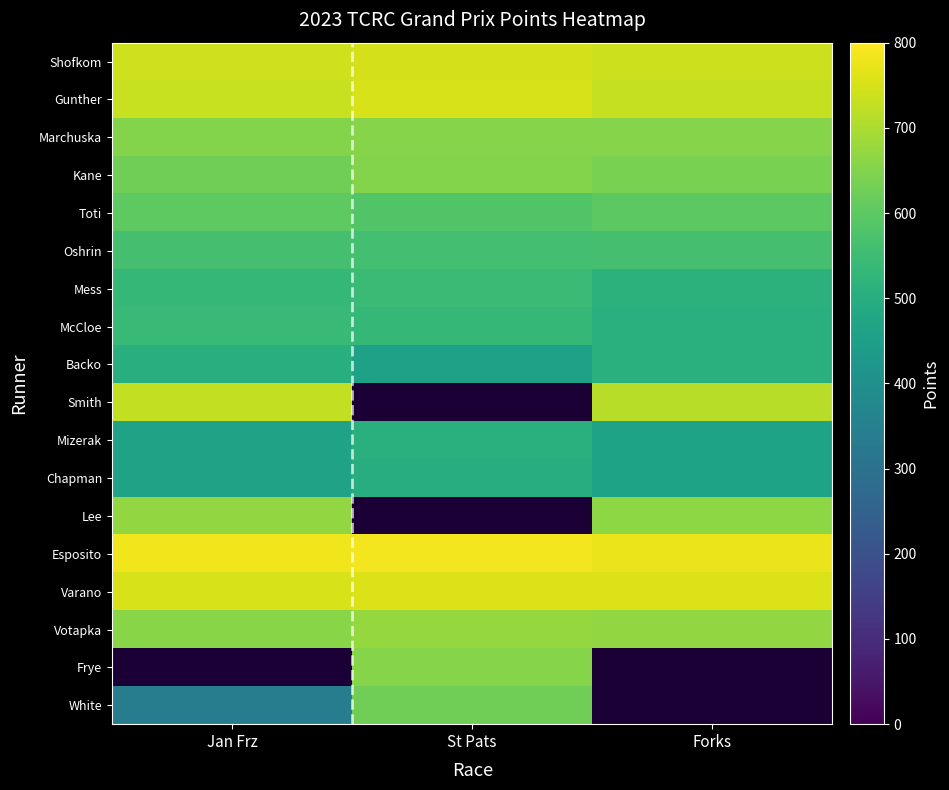

What is the sum of the Votapka values at St Pats and Forks?

1343.0